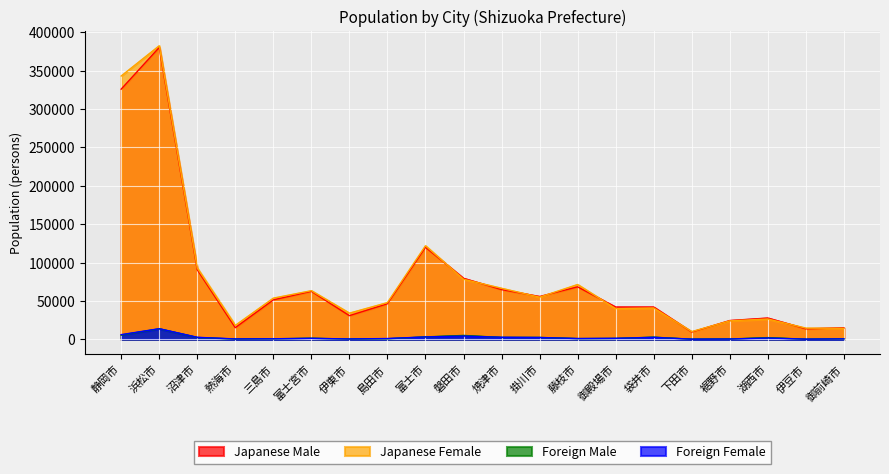

True or false: Foreign Female has a value of 10755 at 静岡市.

False